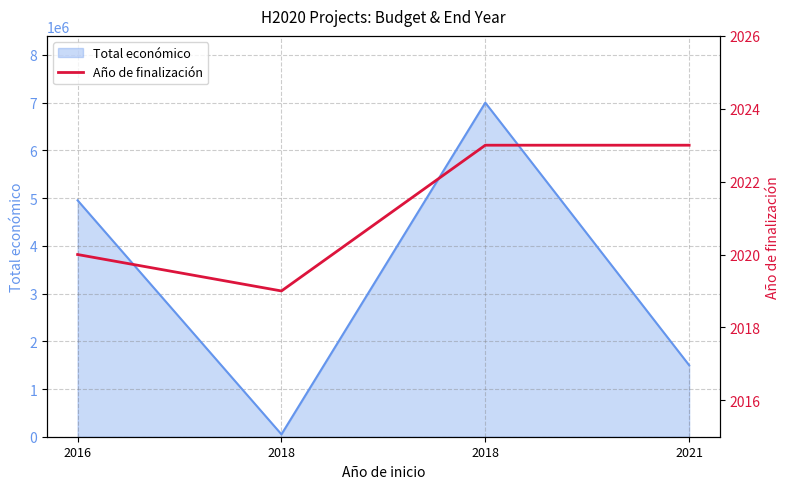

The chart shows a value of 2023 at 2018. True or false?

True